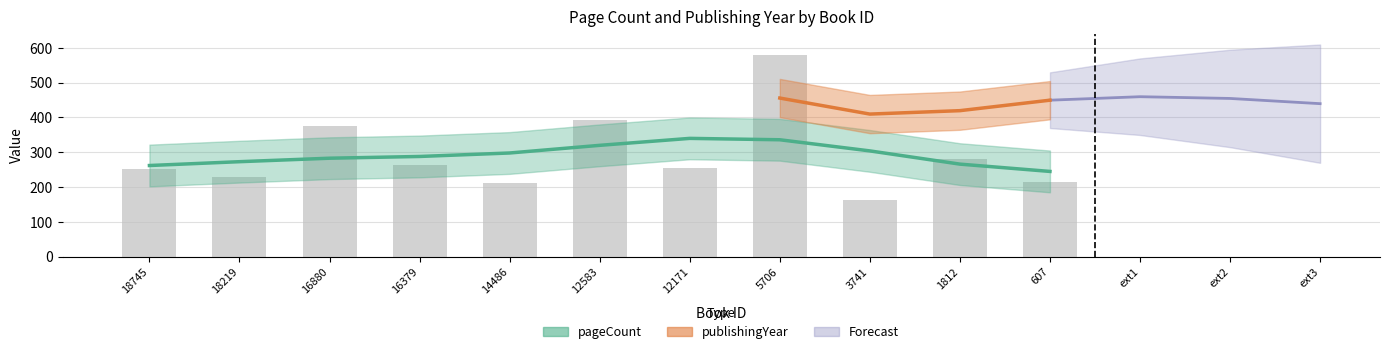

The chart shows a value of 877 at 5706. True or false?

False